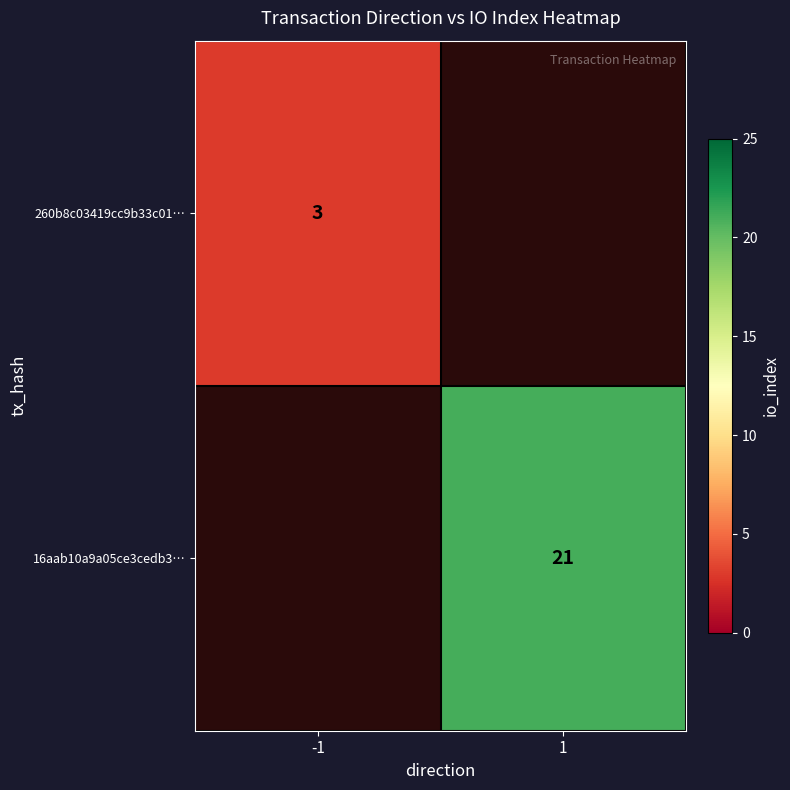

Is it true that 260b8c03419cc9b33c01… equals 3 at -1?

True